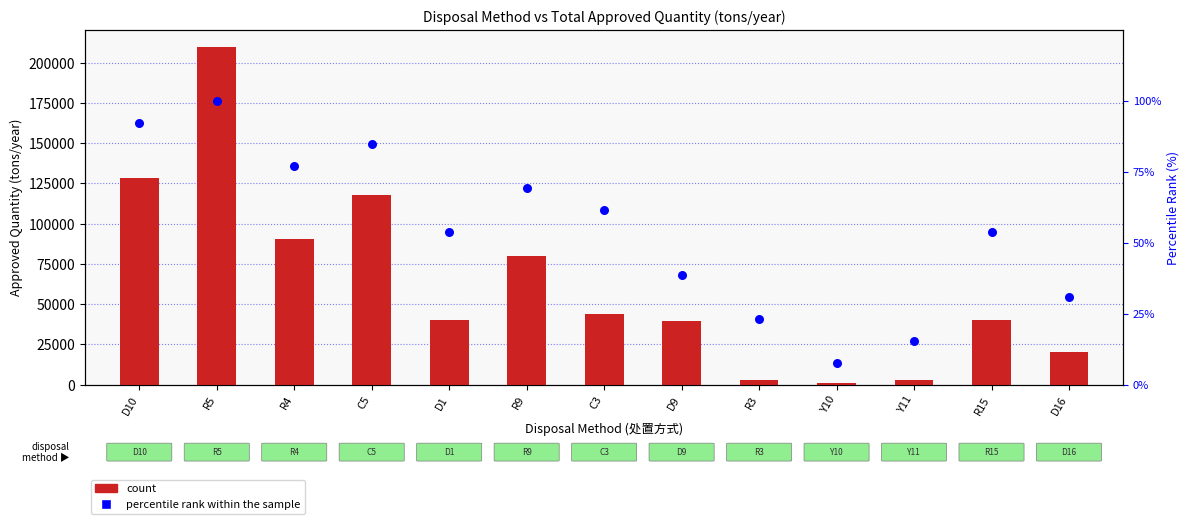

At how many categories does at least one series exceed 193388?

1